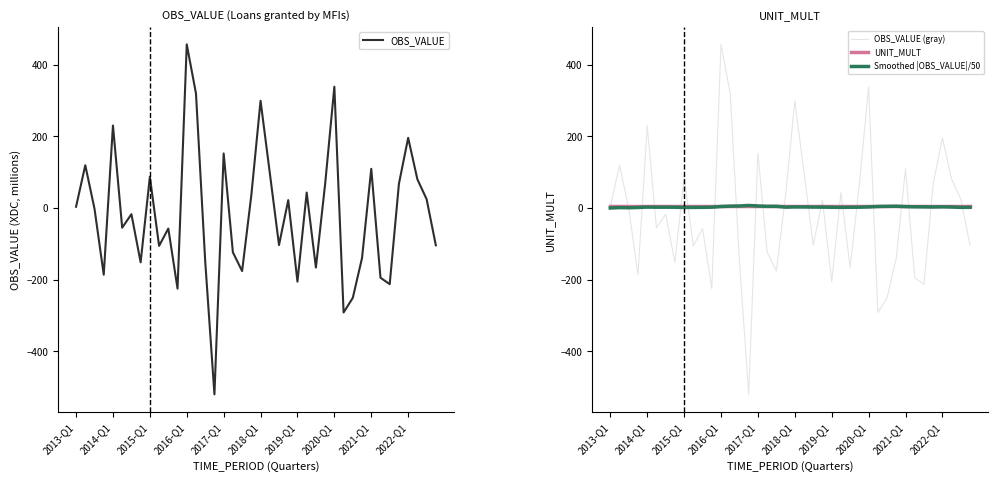

What is the maximum value for OBS_VALUE (gray)?

456.5